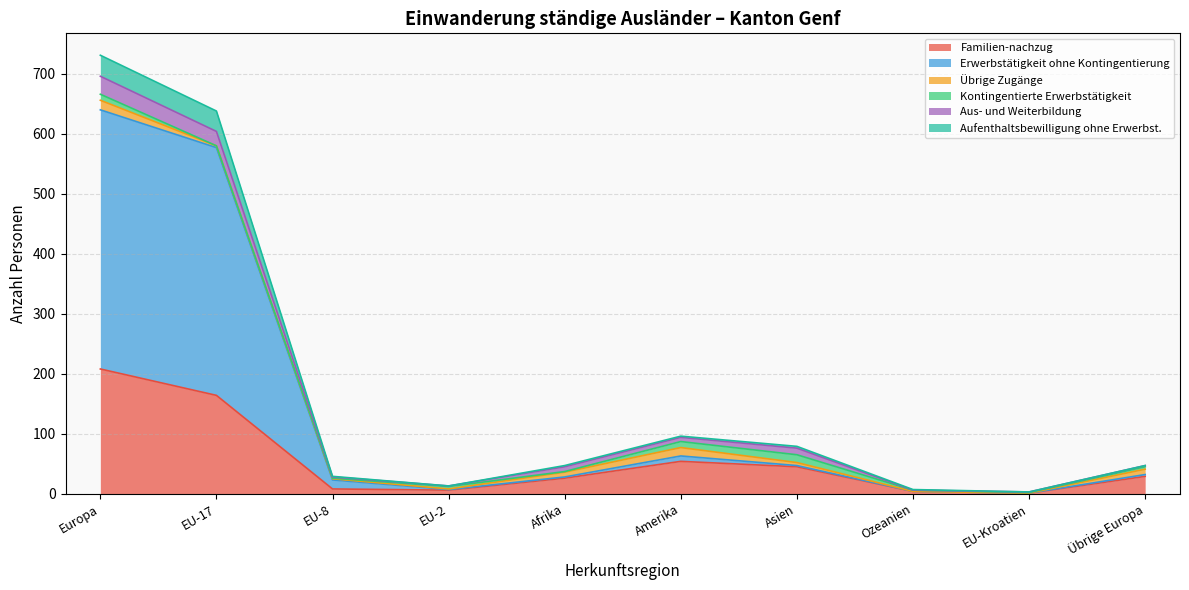

The value of Erwerbstätigkeit ohne Kontingentierung at Amerika is 28. True or false?

False